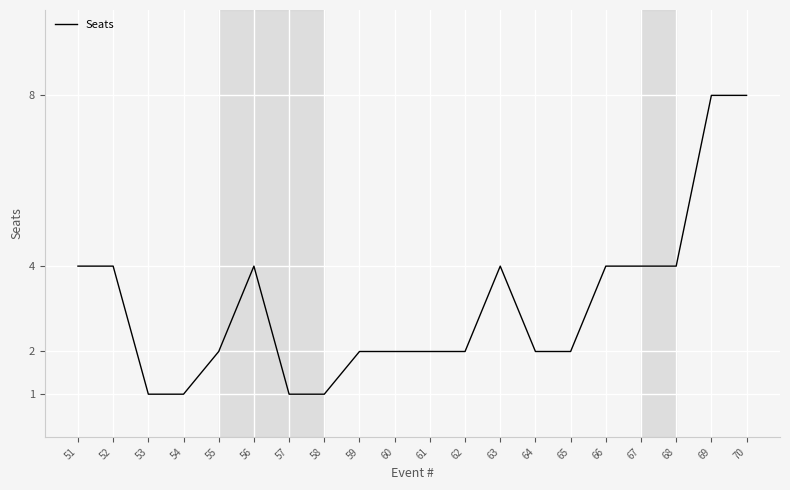

What is the greatest value displayed?

8